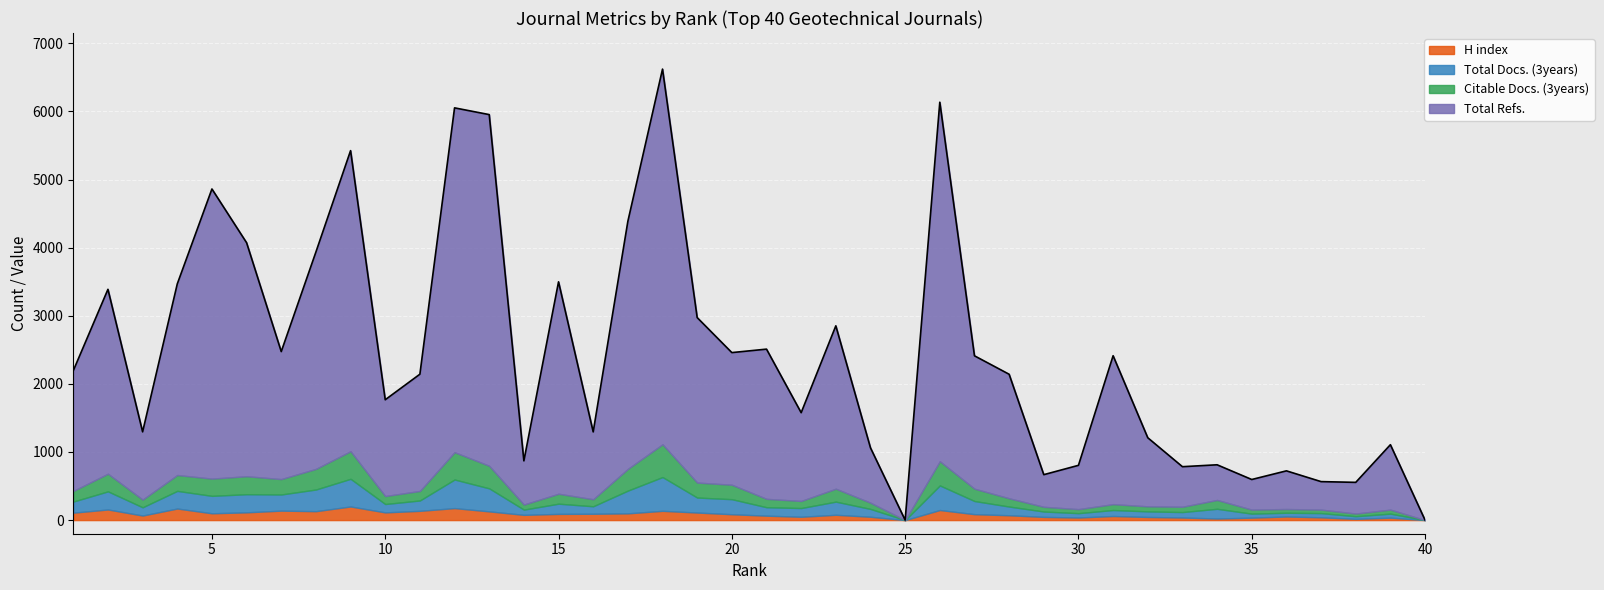

Where is the first local maximum for H index?

2